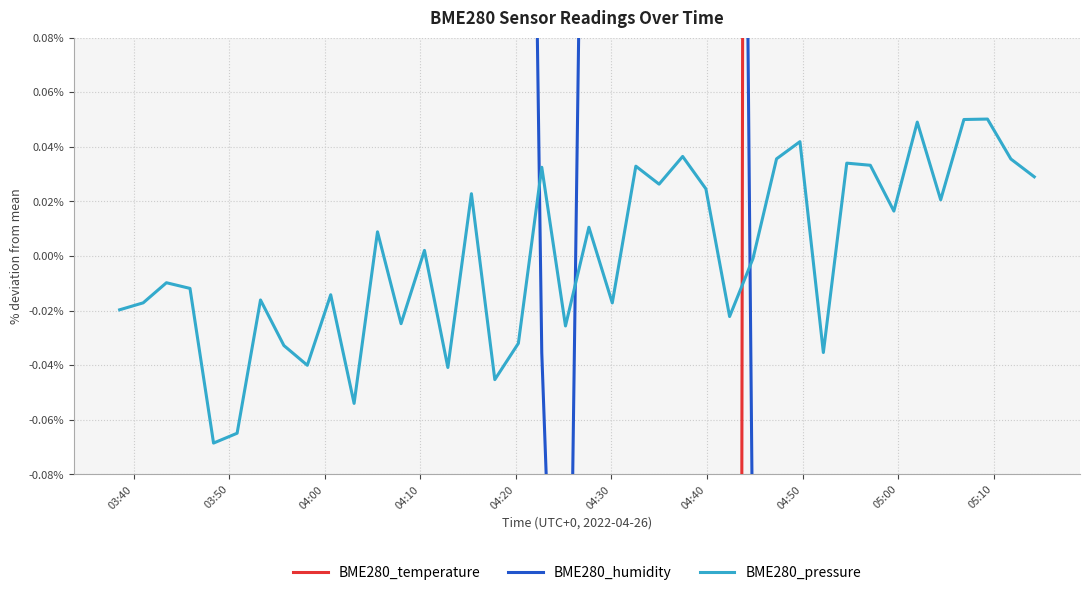

What is the maximum value shown in the chart?

27.9